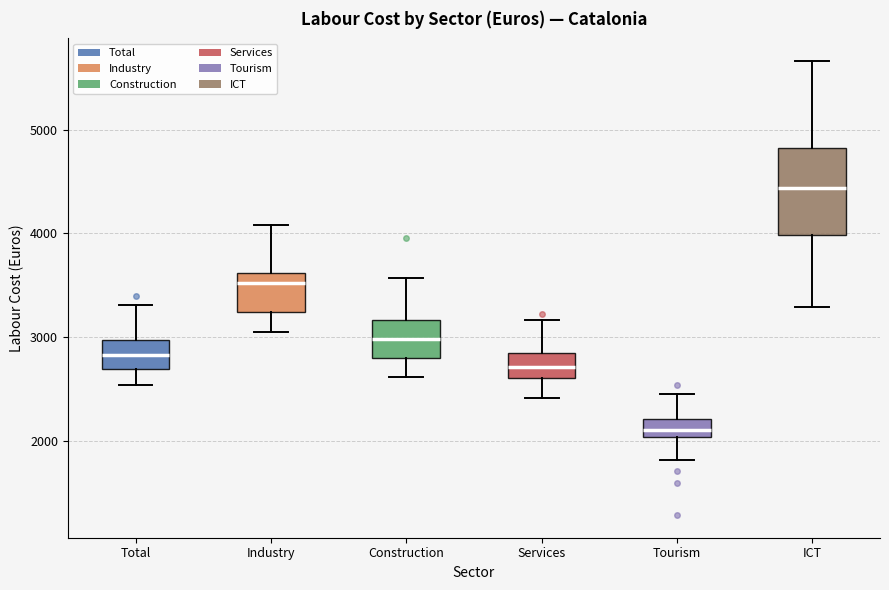

Which box's median line is the highest?

ICT